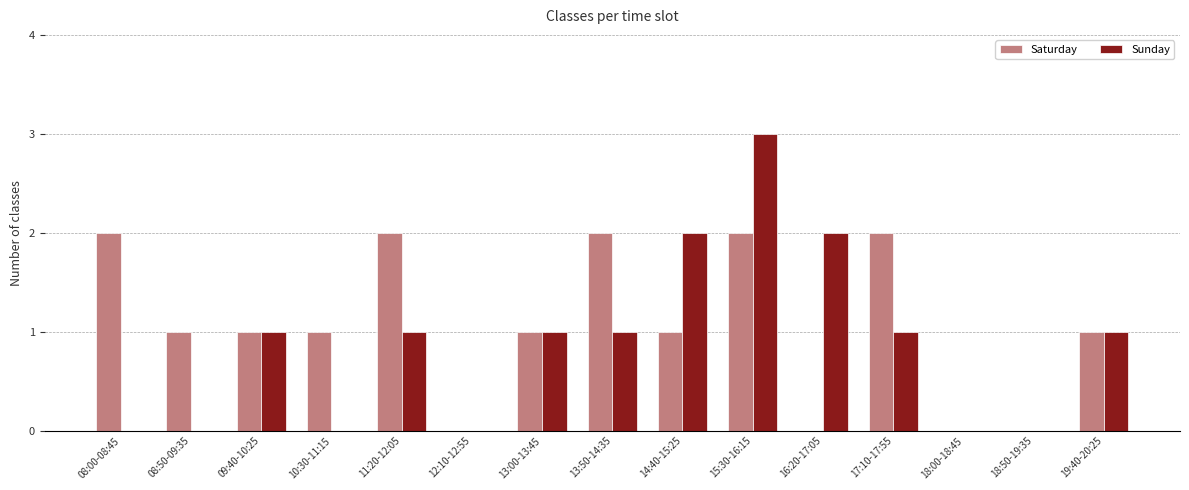

Which series has the widest spread of values?

Sunday